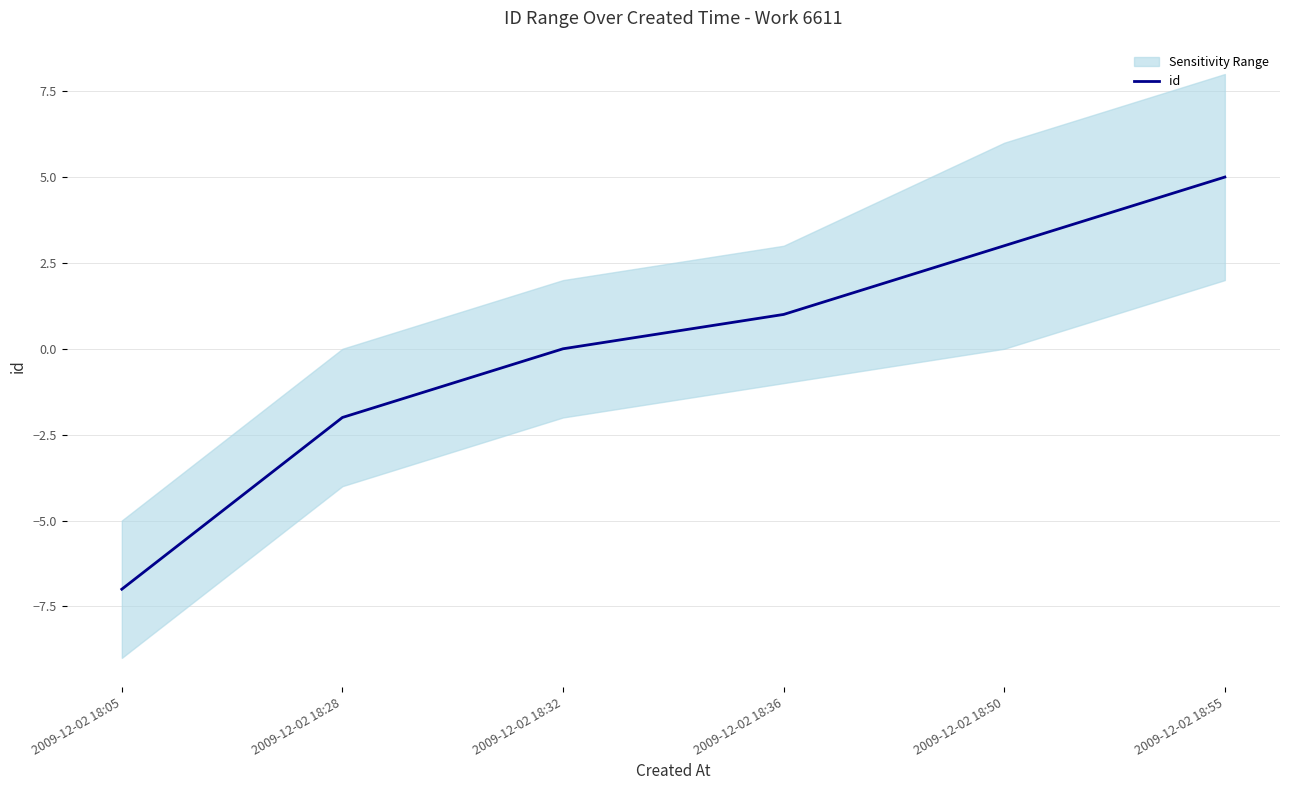

Rank the categories by value from lowest to highest.

2009-12-02 18:05, 2009-12-02 18:28, 2009-12-02 18:32, 2009-12-02 18:36, 2009-12-02 18:50, 2009-12-02 18:55